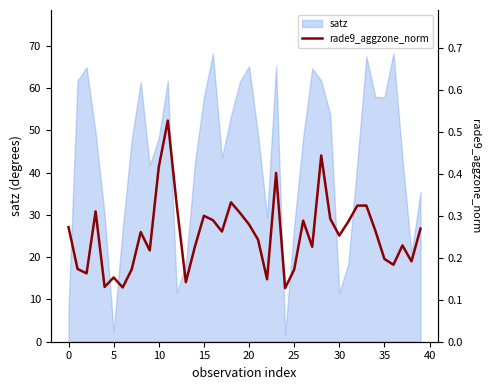

How many interior local valleys (lower than both neighbors) does the data have?

12